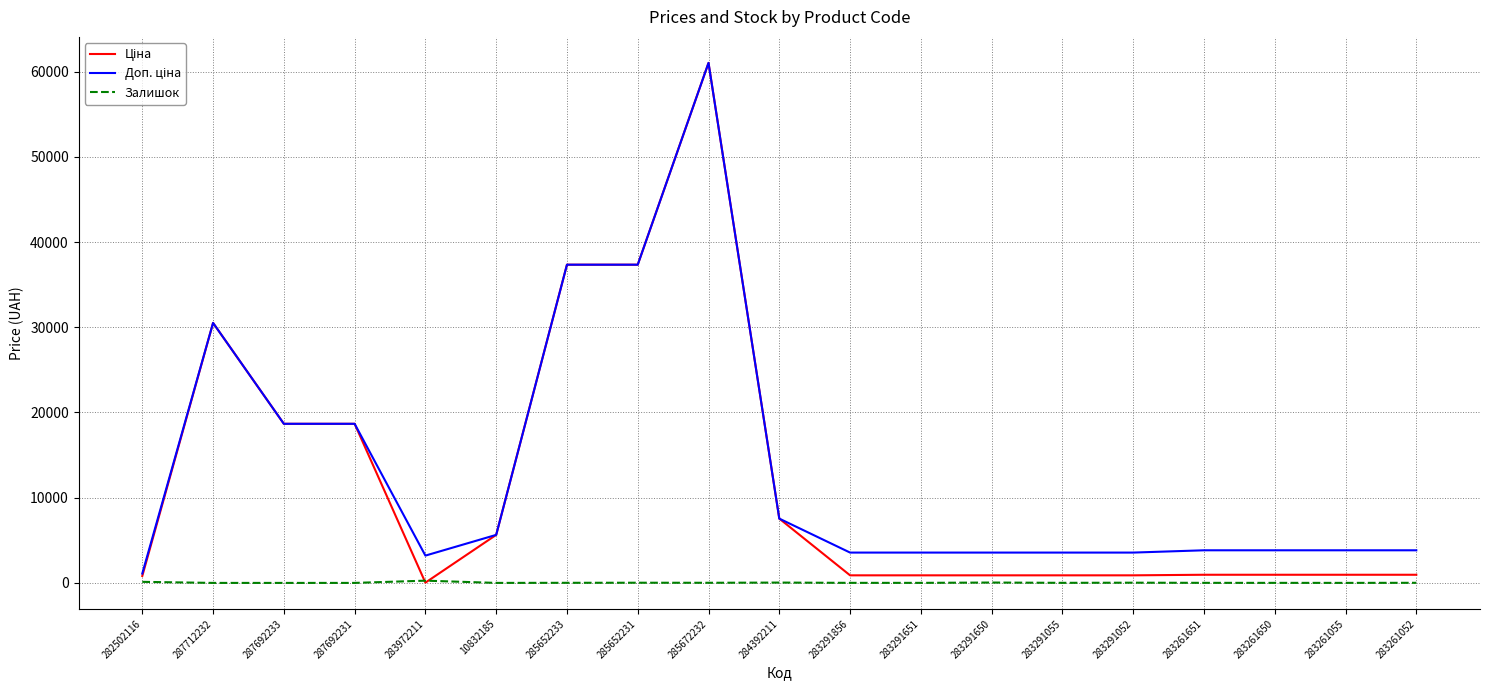

The Залишок series shows 43.0 at 283291650. True or false?

True